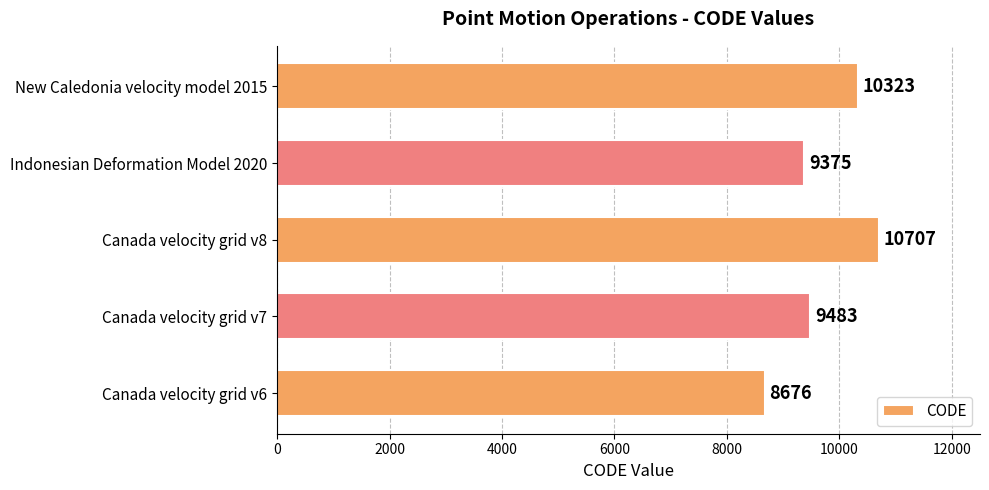

How many distinct data groups are displayed?

1